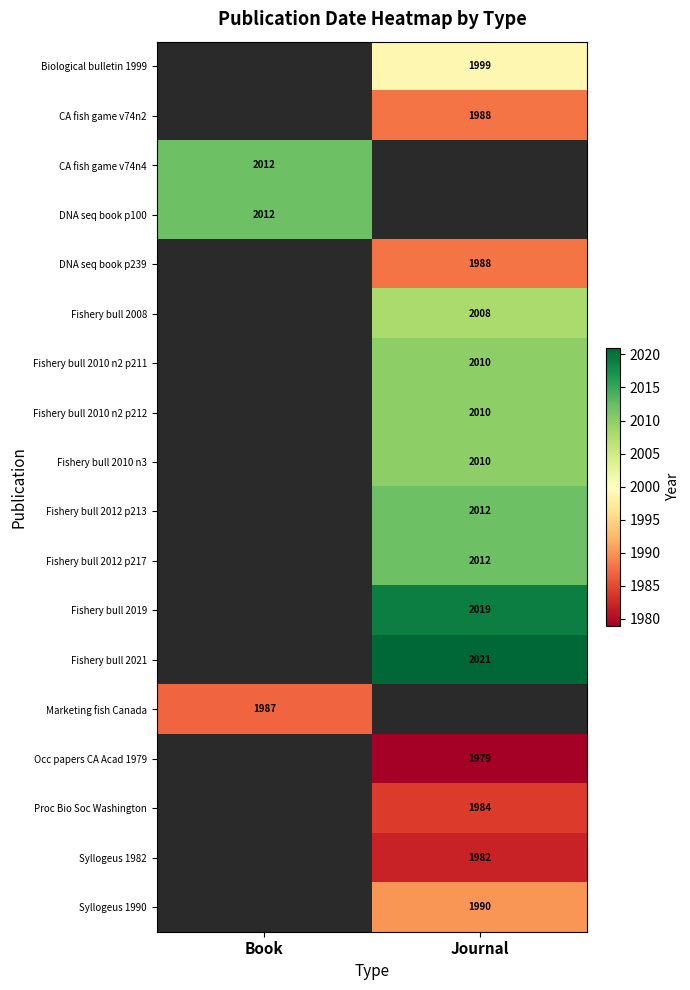

The value of Occ papers CA Acad 1979 at Journal is 1115. True or false?

False